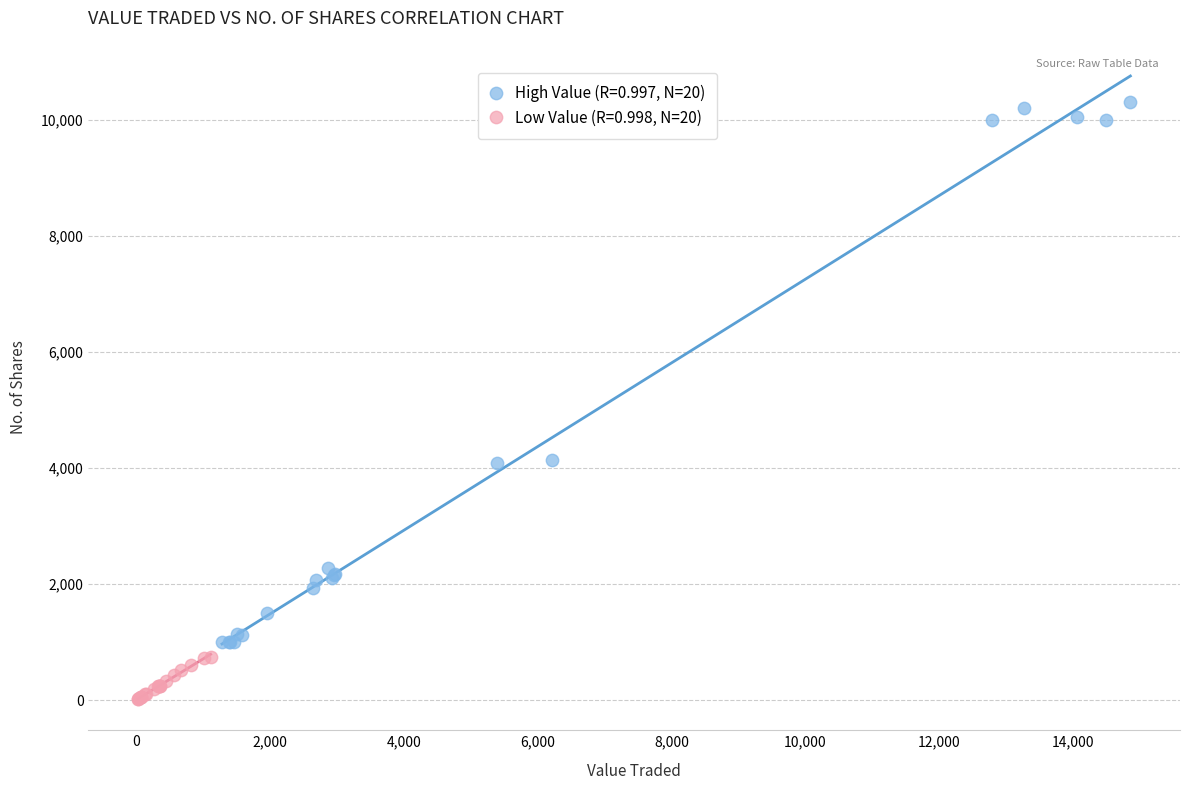

Which series reaches the maximum Y coordinate?

High Value (R=0.997, N=20)